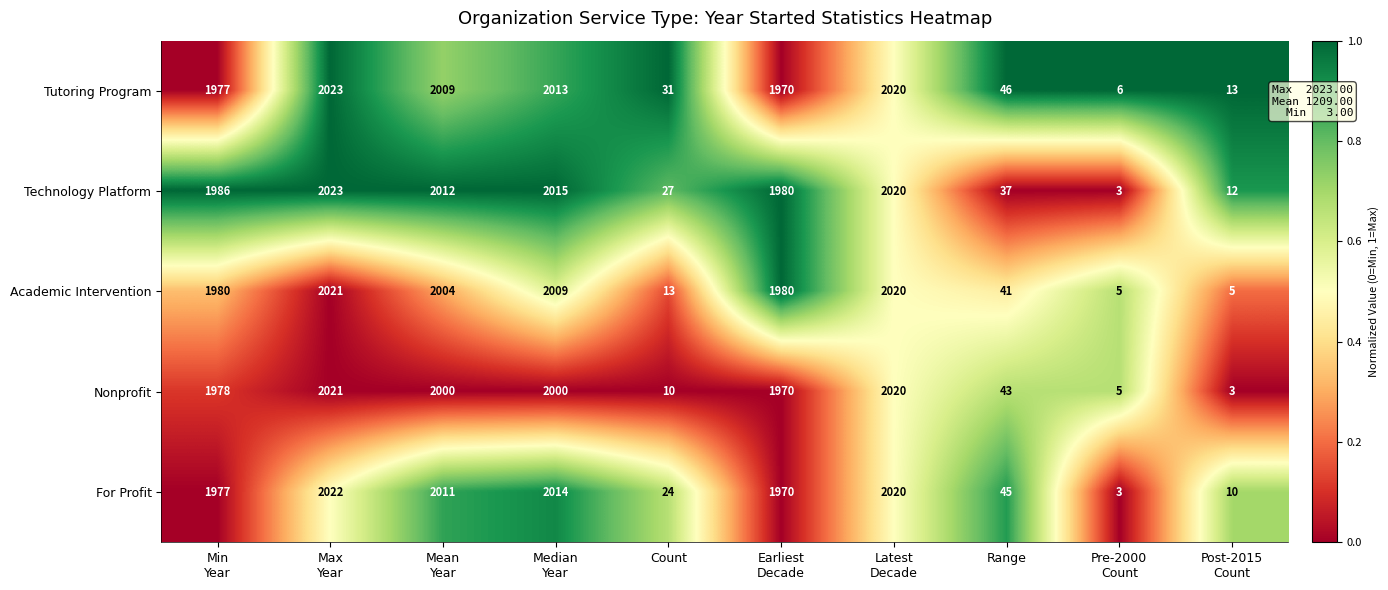

What is the sum of all Nonprofit values?

12050